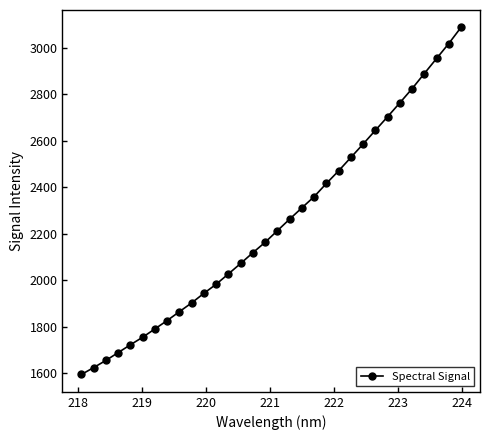

What is the value of the 2nd point from the left?

1624.2